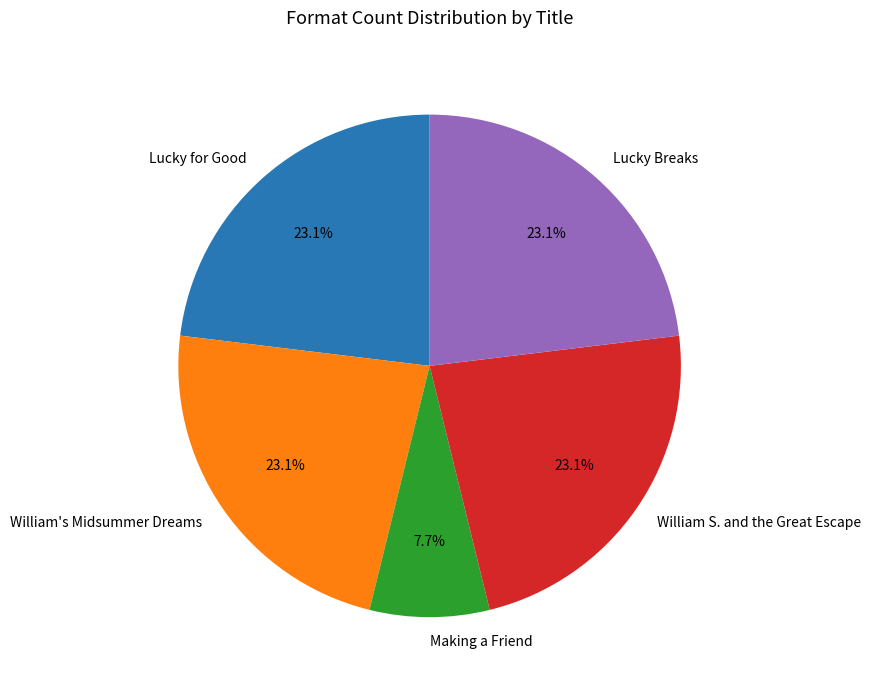

How many slices are in this pie chart?

5